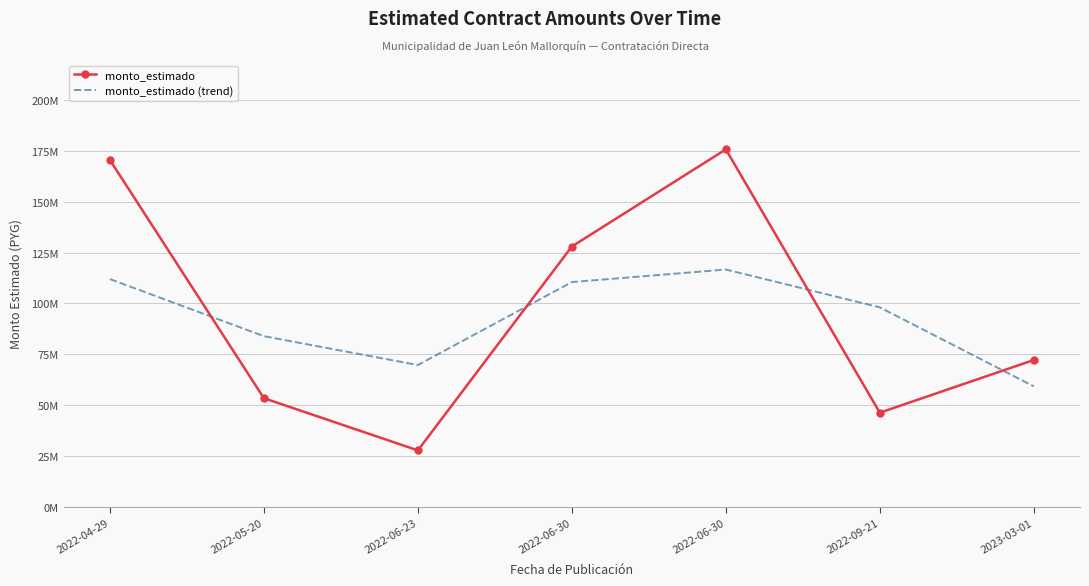

What is the difference between the maximum and minimum values in the monto_estimado series?

148004740.0